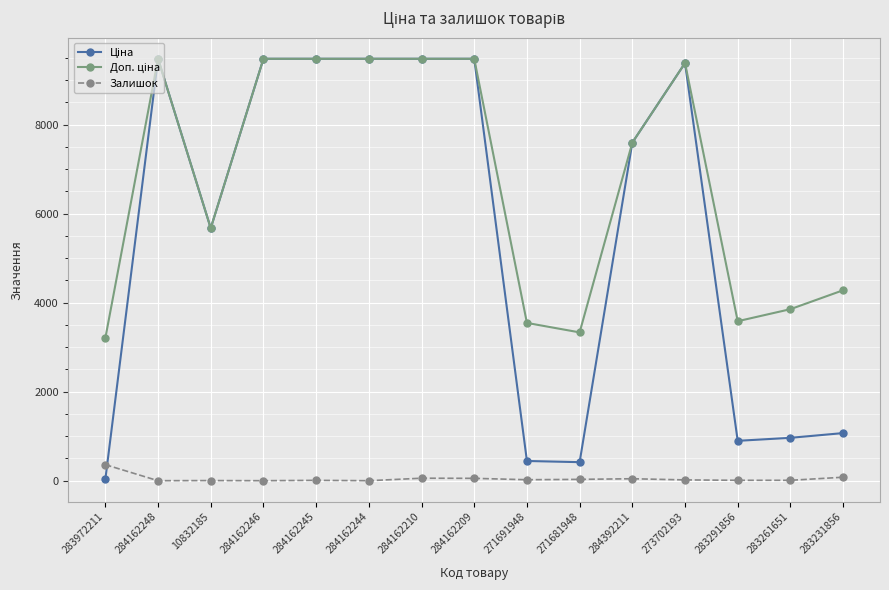

Is it true that Залишок equals 78.0 at 283231856?

True